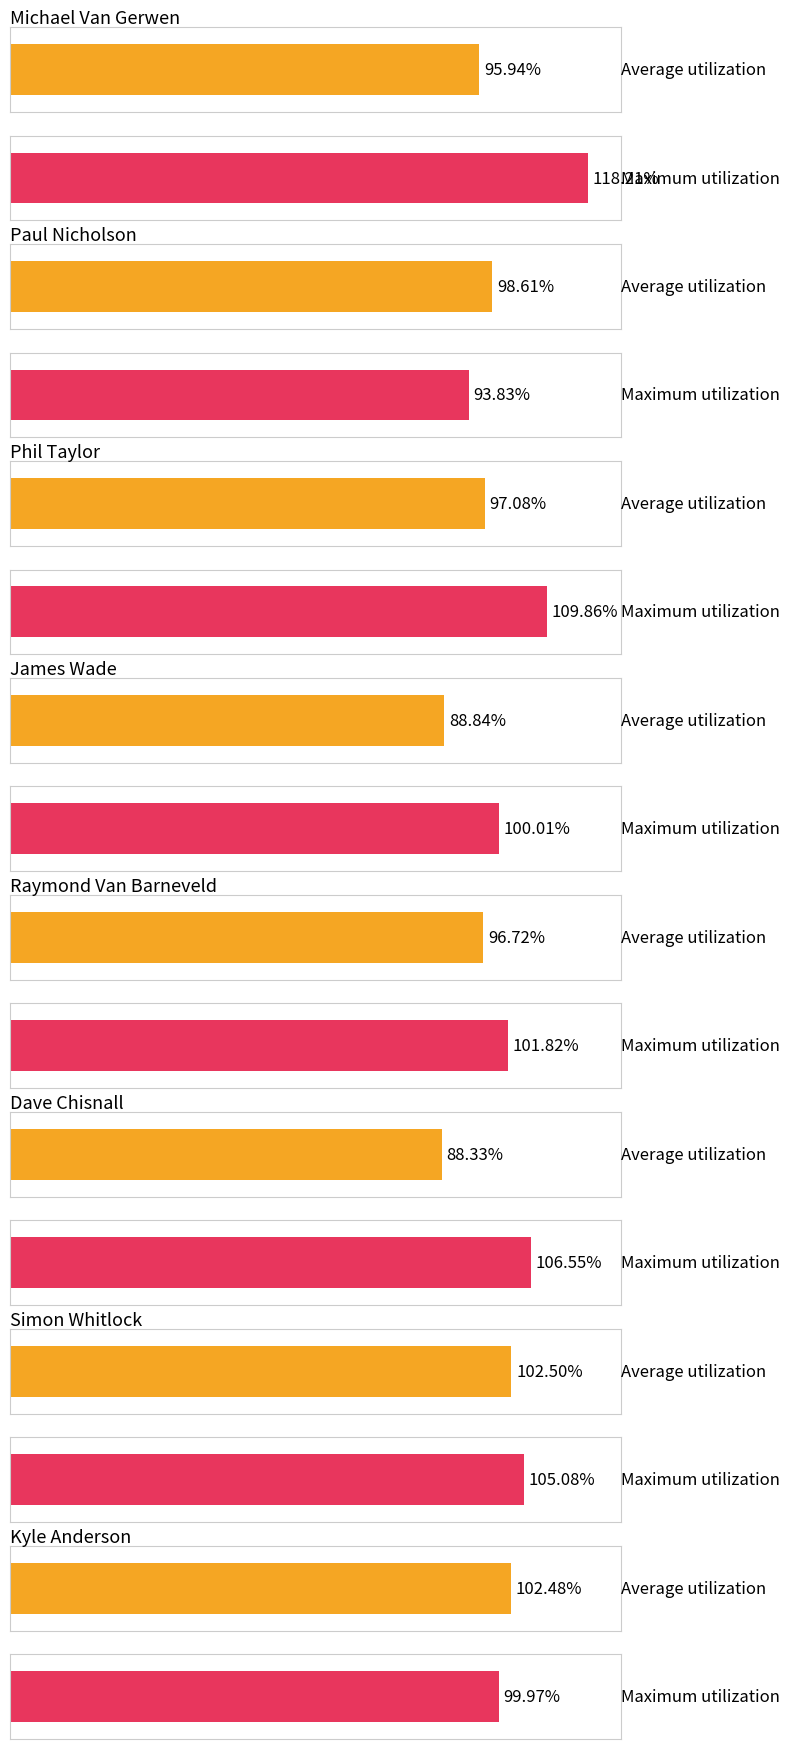

What is the average value of the Maximum utilization series?

104.4